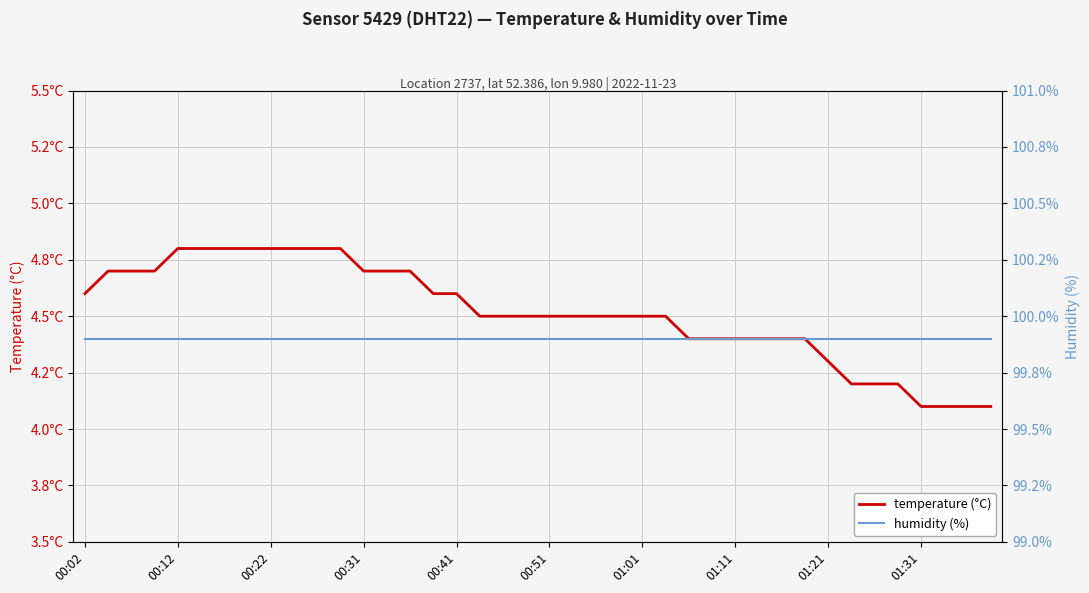

True or false: humidity has a value of 163.6 at 31.

False